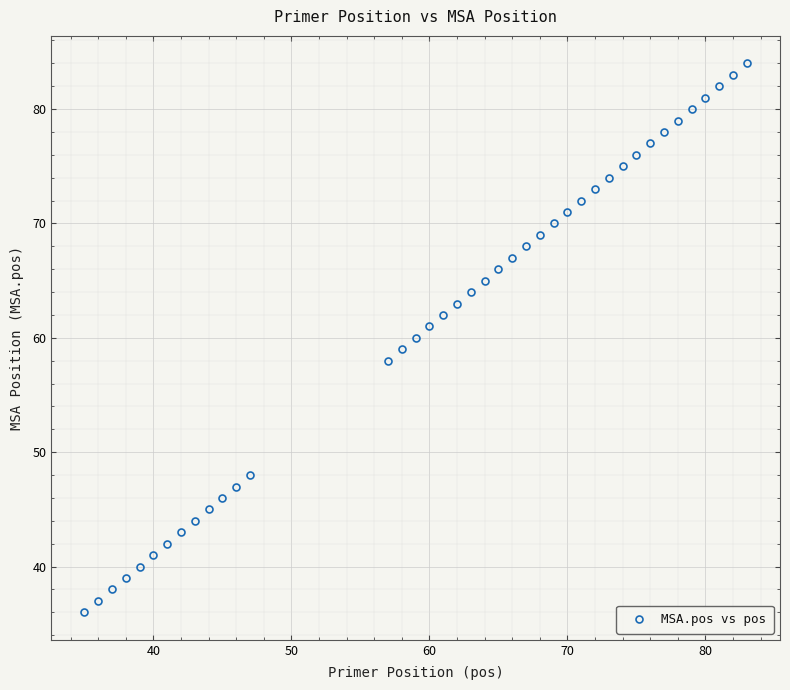

What is the value of the 9th point from the left?

44